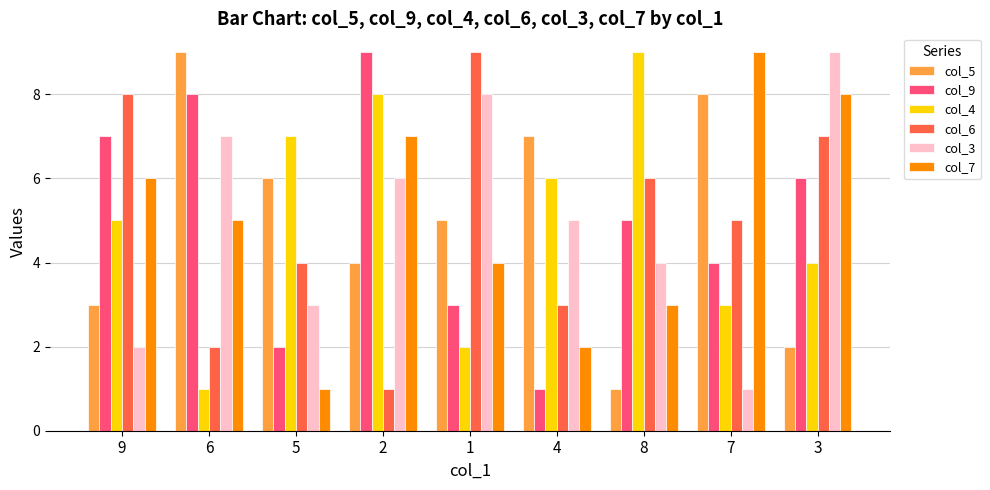

Reading left to right, extract all data points from this chart.

col_5: 9=3	6=9	5=6	2=4	1=5	4=7	8=1	7=8	3=2
col_9: 9=7	6=8	5=2	2=9	1=3	4=1	8=5	7=4	3=6
col_4: 9=5	6=1	5=7	2=8	1=2	4=6	8=9	7=3	3=4
col_6: 9=8	6=2	5=4	2=1	1=9	4=3	8=6	7=5	3=7
col_3: 9=2	6=7	5=3	2=6	1=8	4=5	8=4	7=1	3=9
col_7: 9=6	6=5	5=1	2=7	1=4	4=2	8=3	7=9	3=8